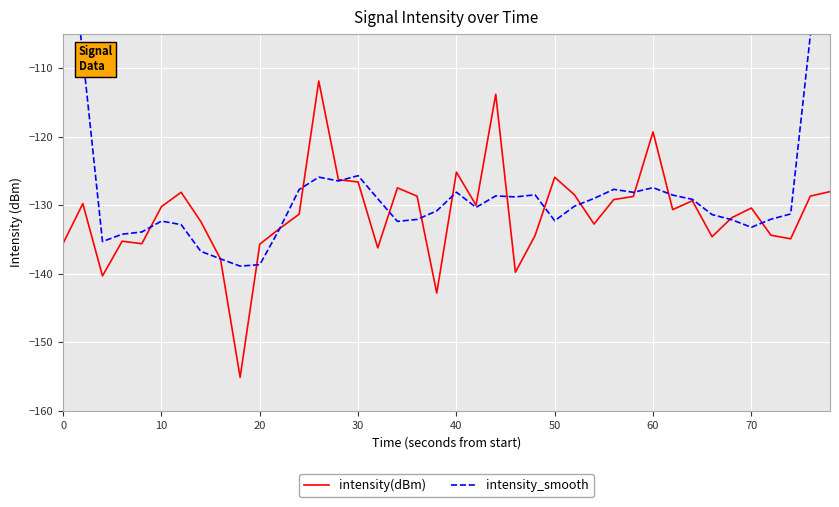

Is it true that intensity(dBm) equals -130.2 at 10?

True